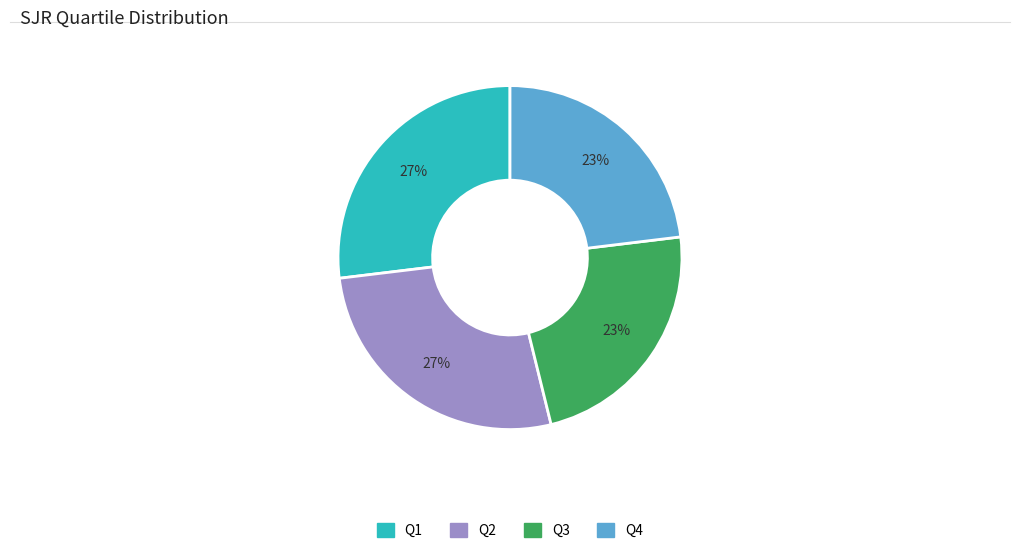

Is the sum of Q3 and Q4 greater than half?

No